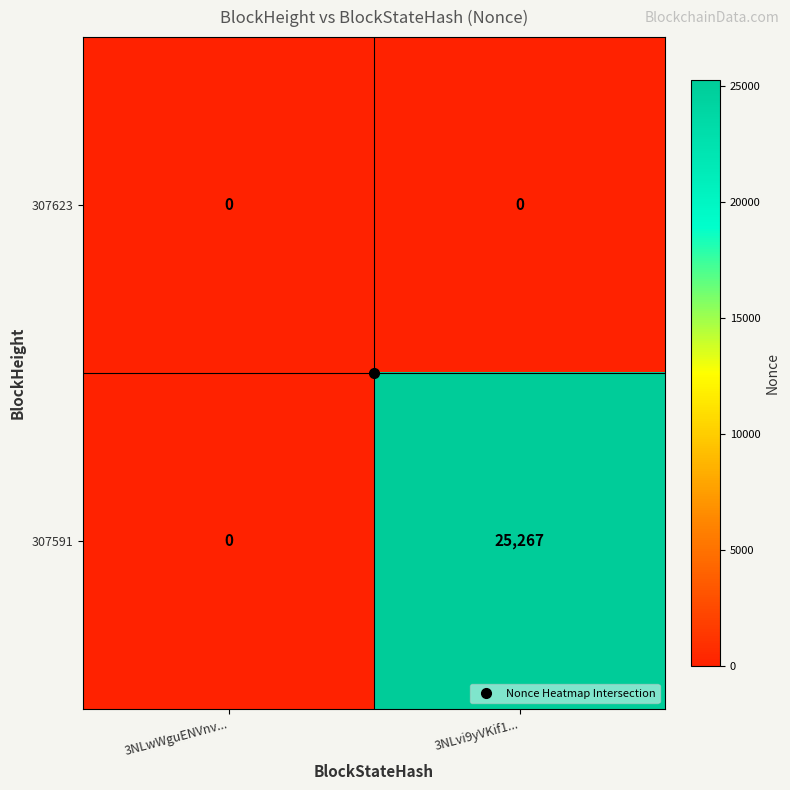

Rank the series by their average value, from highest to lowest.

307591, 307623